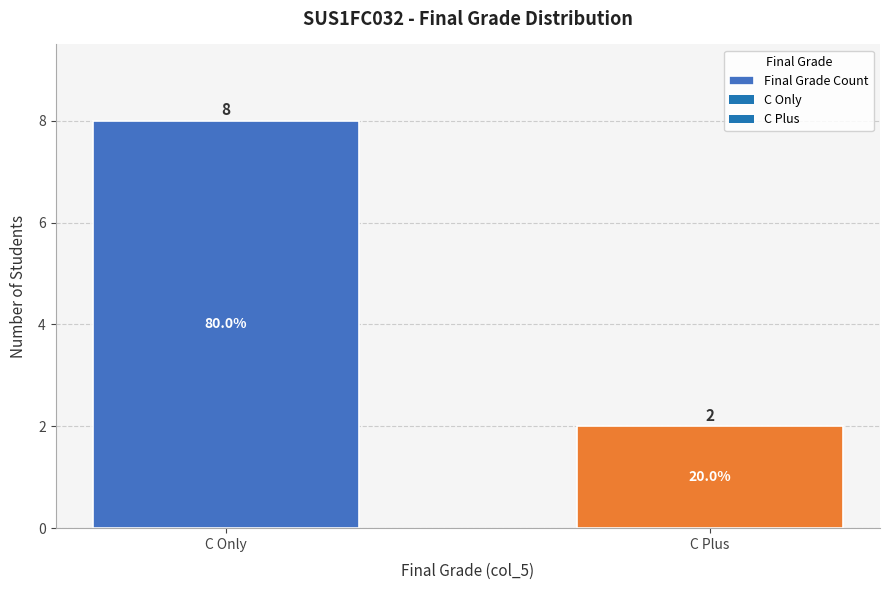

Rank the categories by value from lowest to highest.

C Plus, C Only